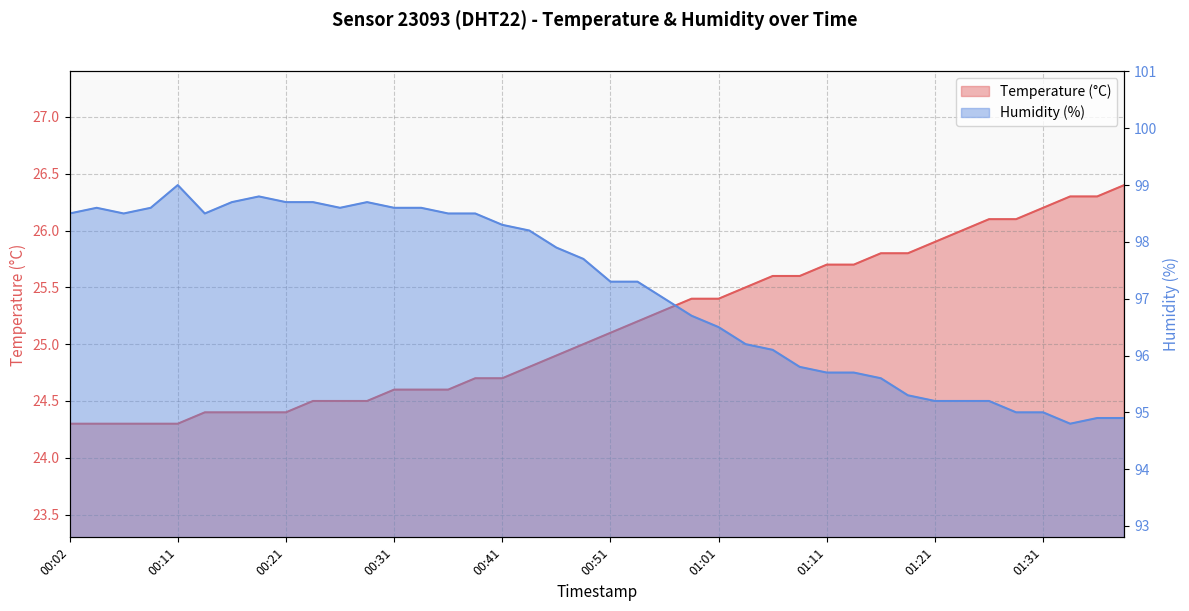

Where does the Temperature (°C) series first go above 25?

00:51